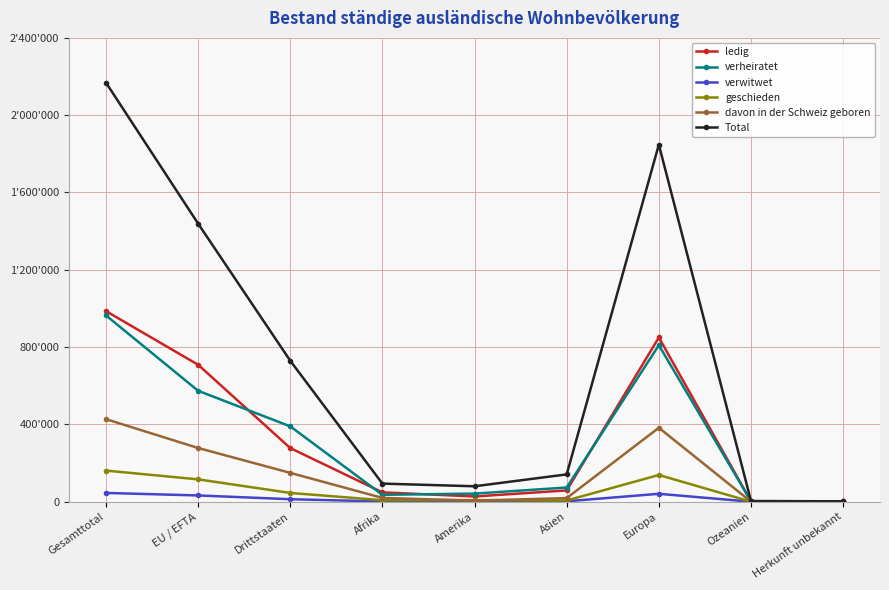

Is it true that verheiratet equals 718 at Herkunft unbekannt?

True